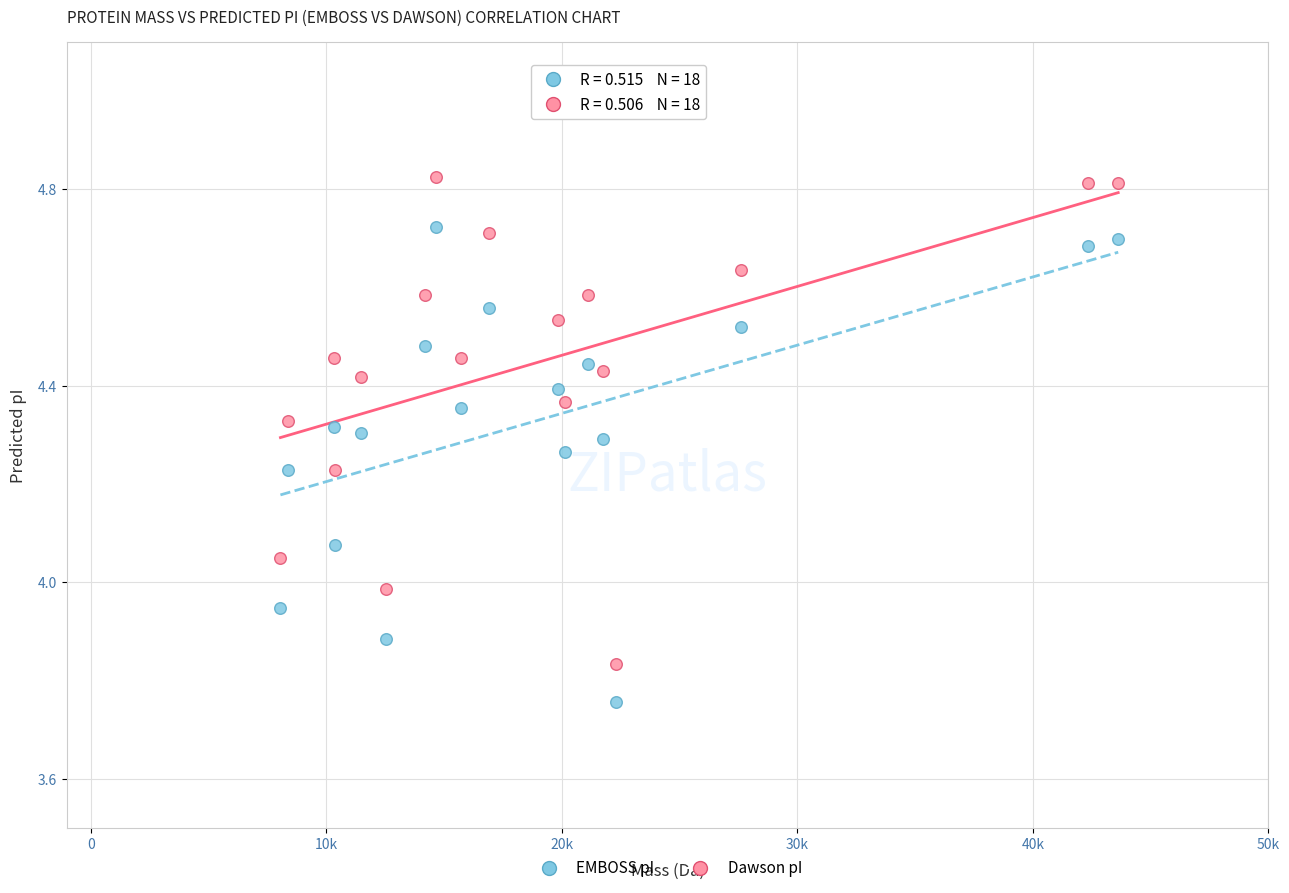

Across all data points, what is the range of Y values (max minus min)?

1.1